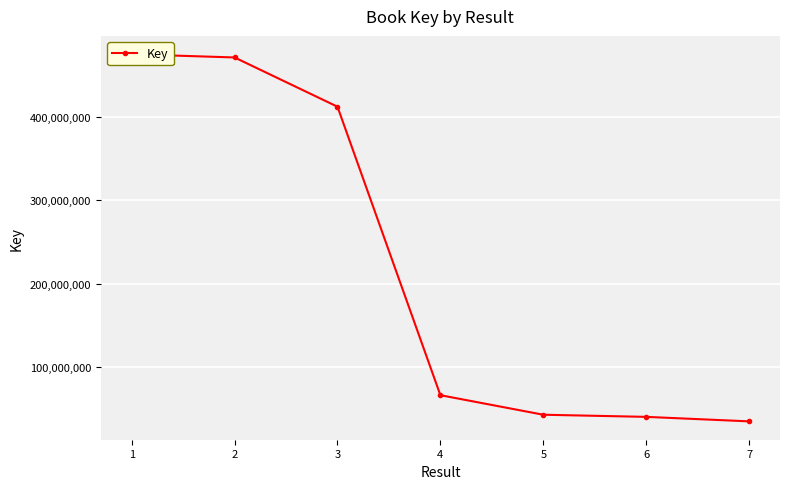

Rank the categories by value from lowest to highest.

7, 6, 5, 4, 3, 2, 1